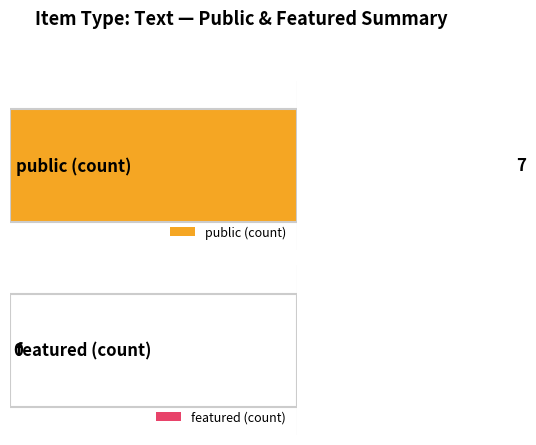

Where is featured nearest to the value 0?

Text